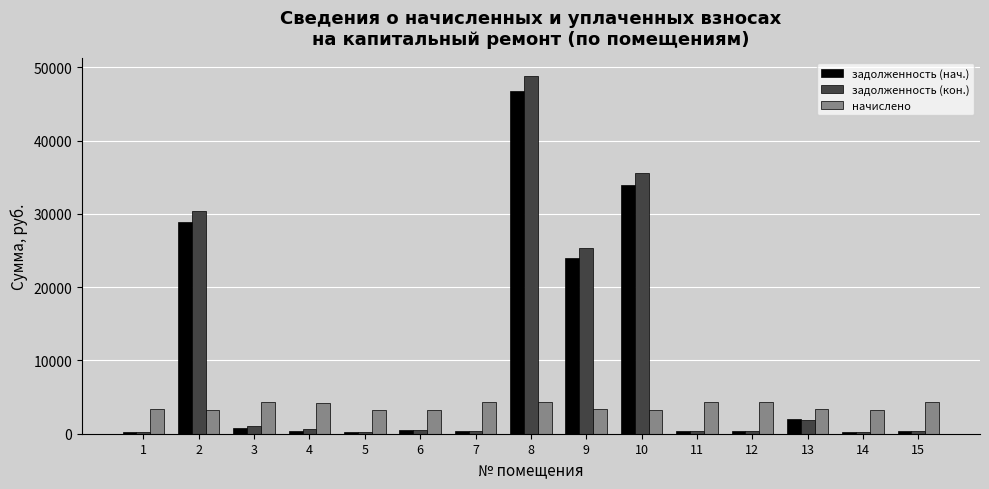

Which series has the widest spread of values?

задолженность (кон.)